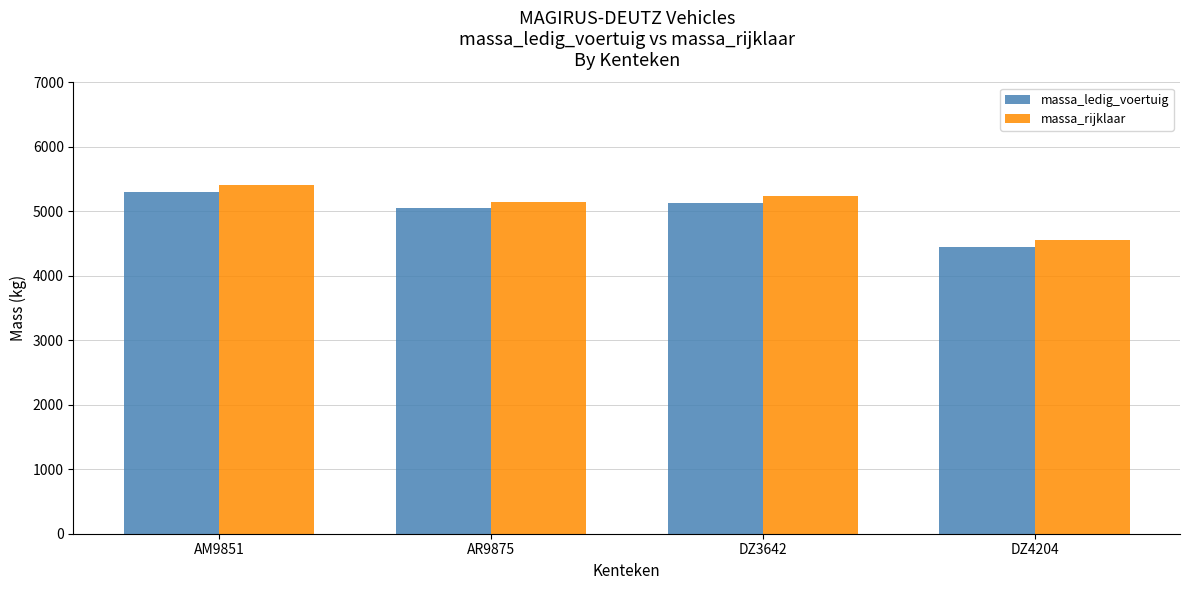

How many data points in massa_ledig_voertuig are less than 5130?

2